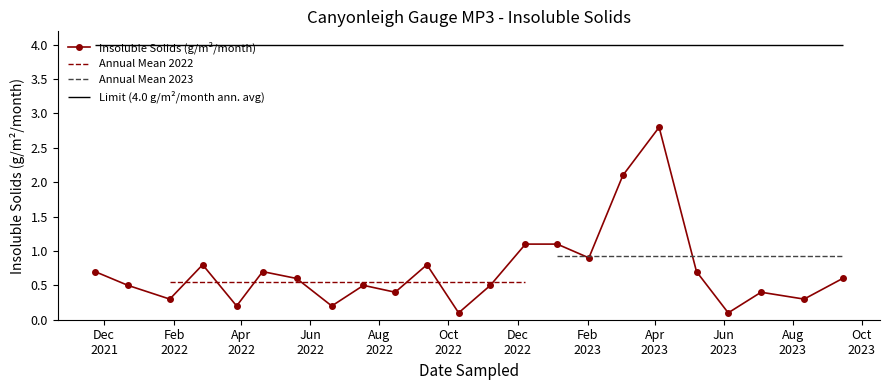

Reading right to left, what are all the values shown in this chart?

0.6	0.3	0.4	0.1	0.7	2.8	2.1	0.9	1.1	1.1	0.5	0.1	0.8	0.4	0.5	0.2	0.6	0.7	0.2	0.8	0.3	0.5	0.7